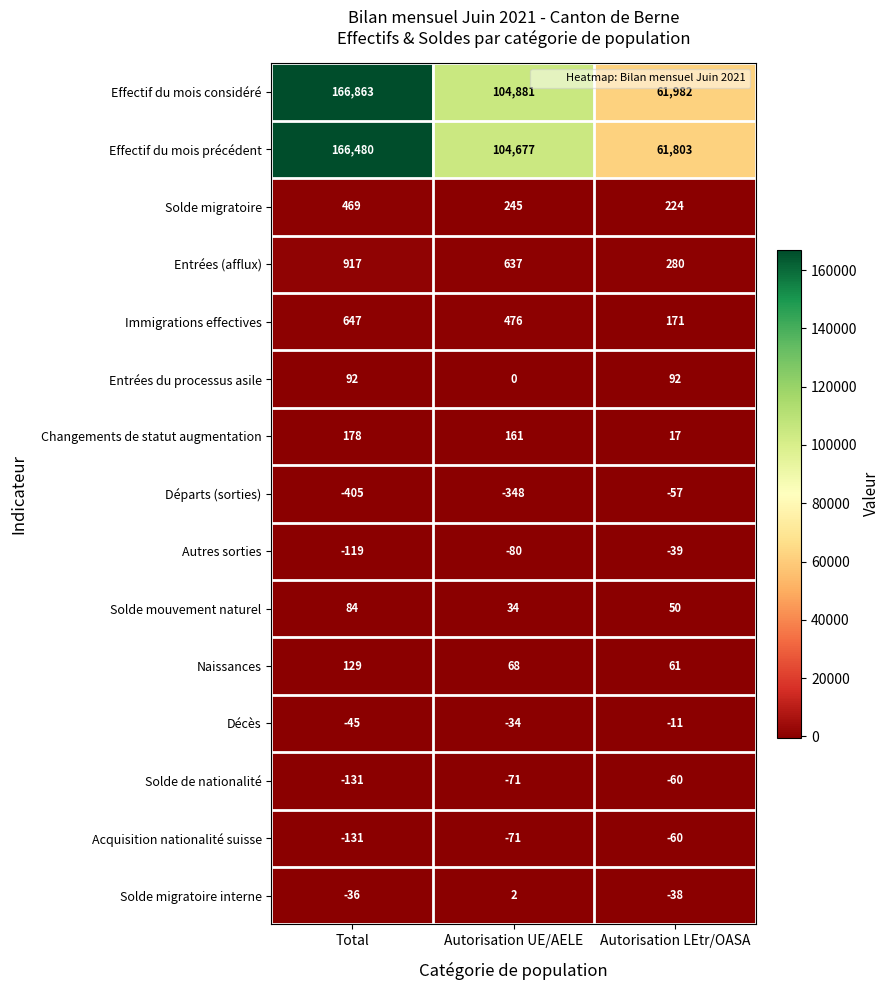

Which category has the lowest value across all series?

Total